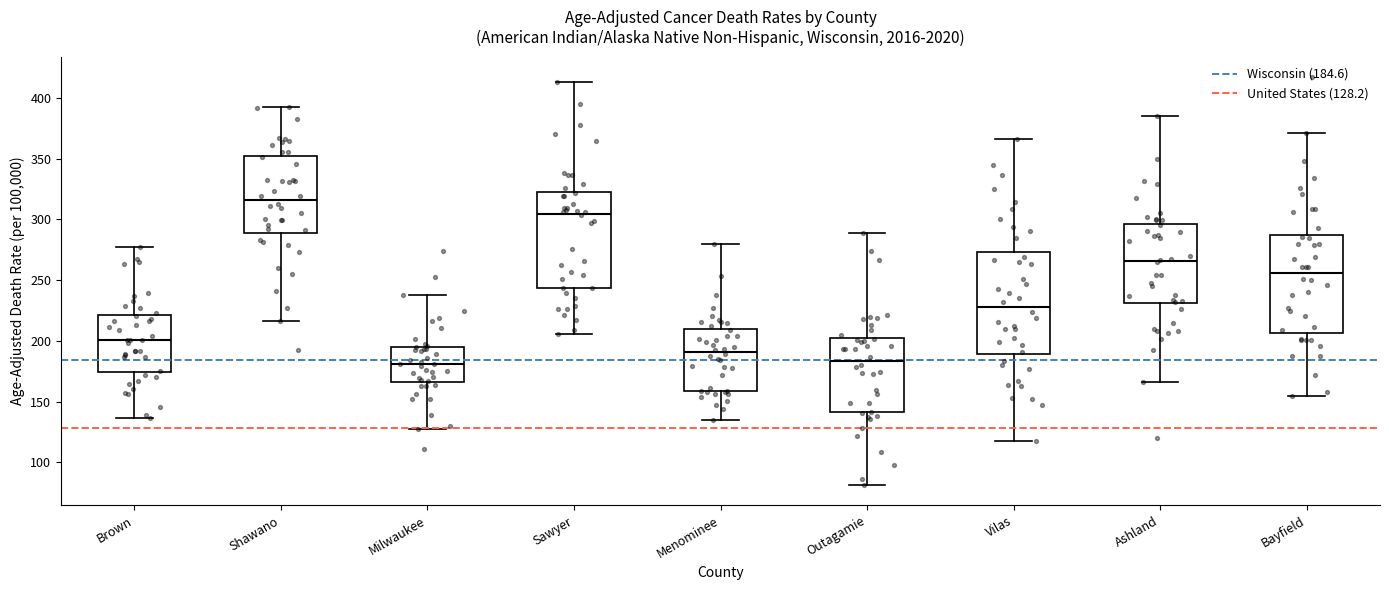

Reading left to right, read every box against the y-axis: the position of its median line, the range the box covers, and the ends of its whiskers. The values are not printed on the chart, so give them approximately, as read against the axis.

Brown: median 200, box 175 to 220, whiskers 135 to 275
Shawano: median 315, box 290 to 350, whiskers 215 to 395
Milwaukee: median 180, box 165 to 195, whiskers 130 to 235
Sawyer: median 305, box 245 to 325, whiskers 205 to 415
Menominee: median 190, box 160 to 210, whiskers 135 to 280
Outagamie: median 185, box 140 to 200, whiskers 80 to 290
Vilas: median 230, box 190 to 275, whiskers 120 to 365
Ashland: median 265, box 230 to 295, whiskers 165 to 385
Bayfield: median 255, box 205 to 290, whiskers 155 to 370